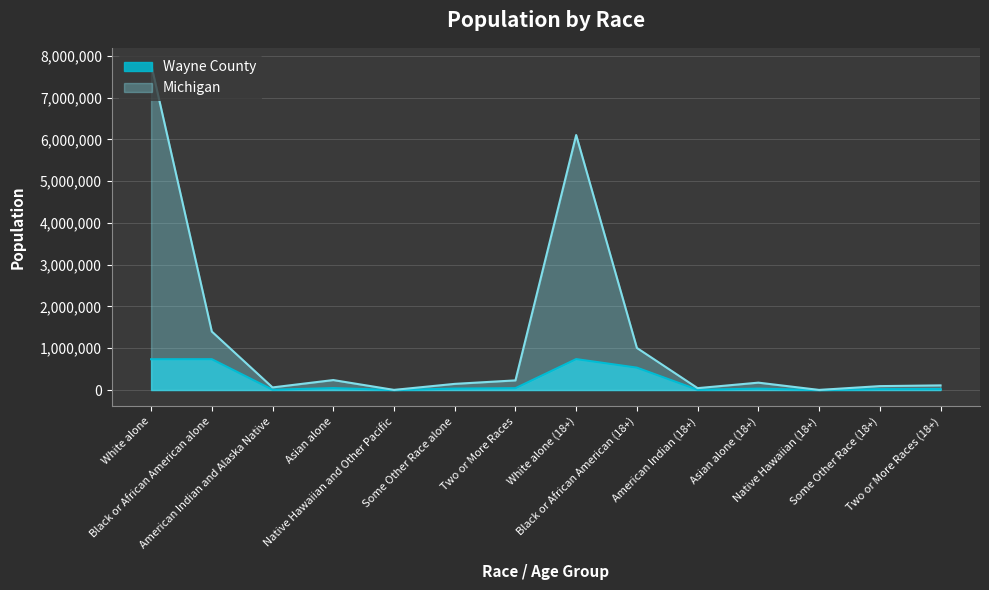

What is the sum of the Wayne County values at Two or More Races and Native Hawaiian and Other Pacific?

44258